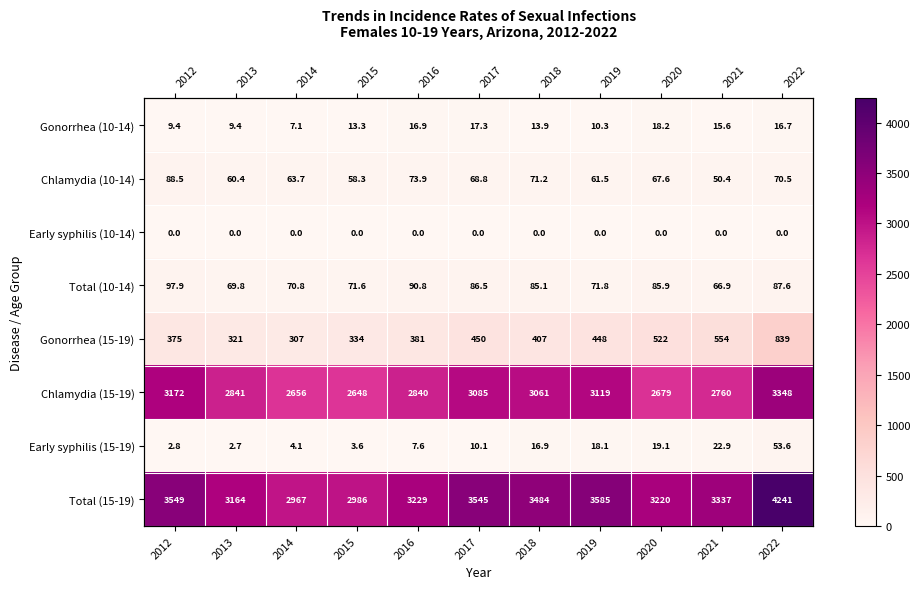

At which label does Chlamydia (10-14) reach its minimum?

2021